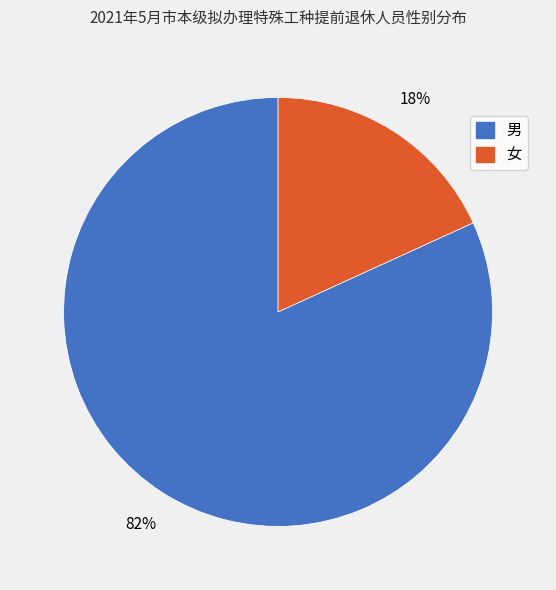

To the nearest percent, what is the combined percentage of 女 and 男?

100%